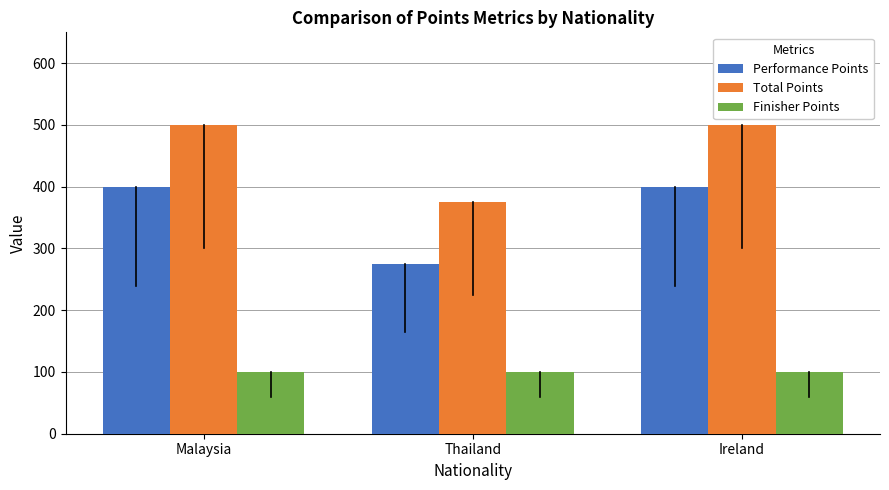

The Performance Points series shows 416 at Thailand. True or false?

False